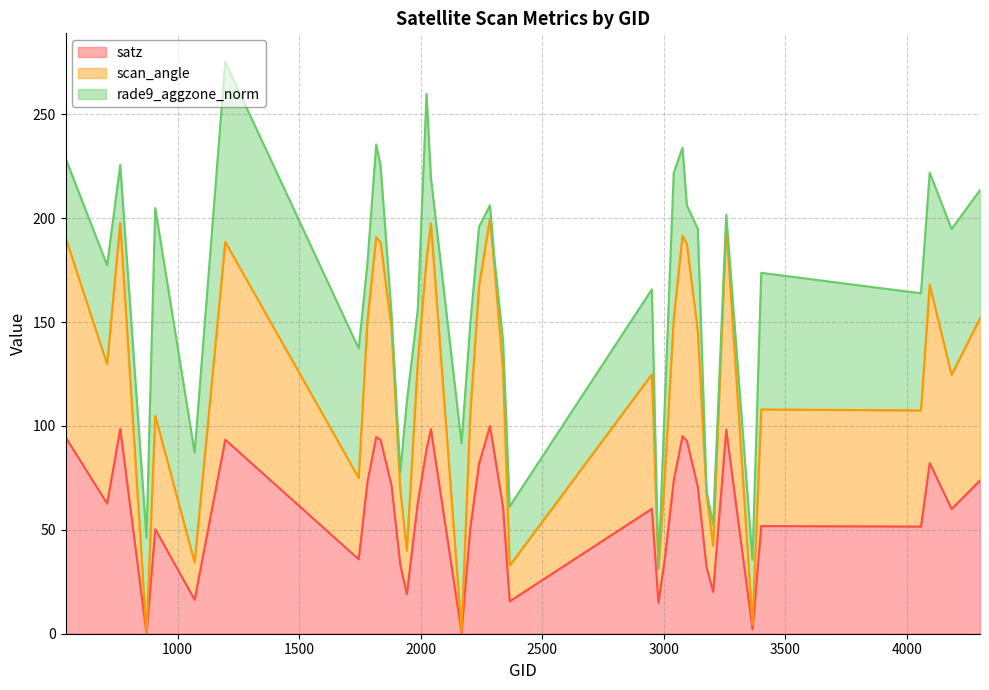

Does the chart display data point markers on the line(s)?

No